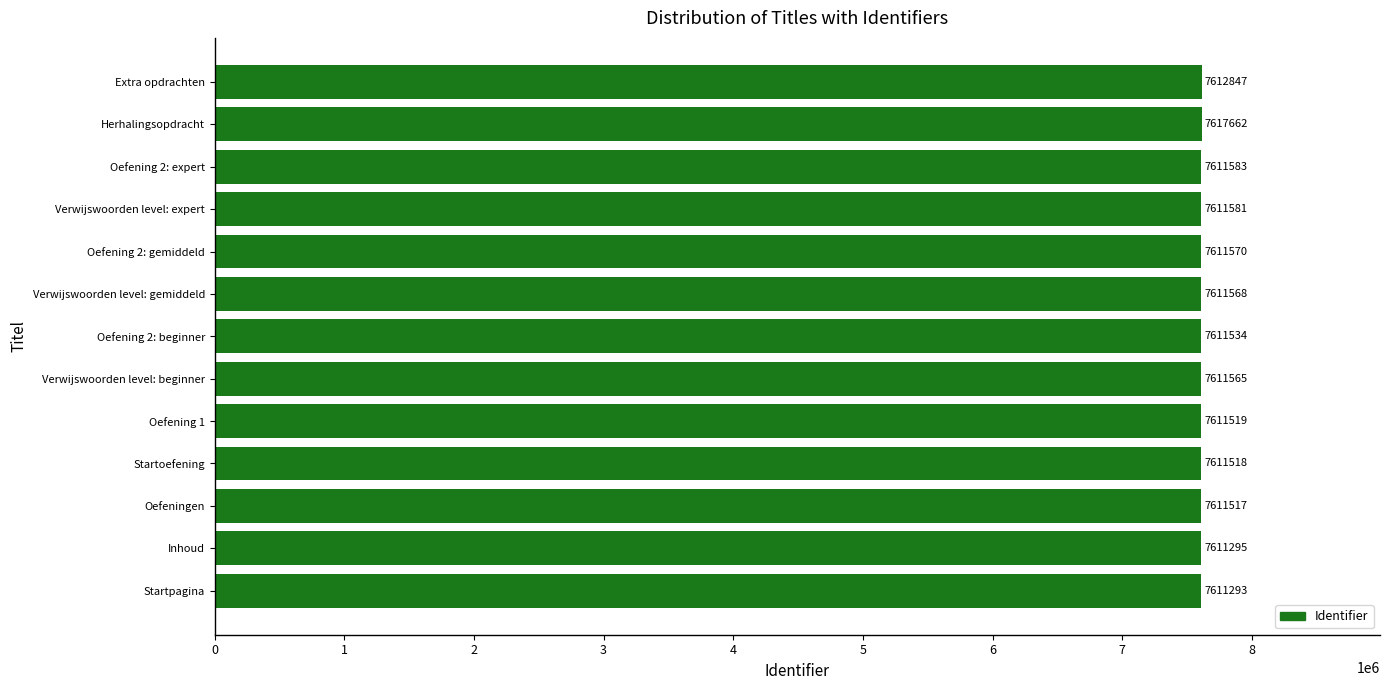

Rank the categories by value from lowest to highest.

Startpagina, Inhoud, Oefeningen, Startoefening, Oefening 1, Oefening 2: beginner, Verwijswoorden level: beginner, Verwijswoorden level: gemiddeld, Oefening 2: gemiddeld, Verwijswoorden level: expert, Oefening 2: expert, Extra opdrachten, Herhalingsopdracht